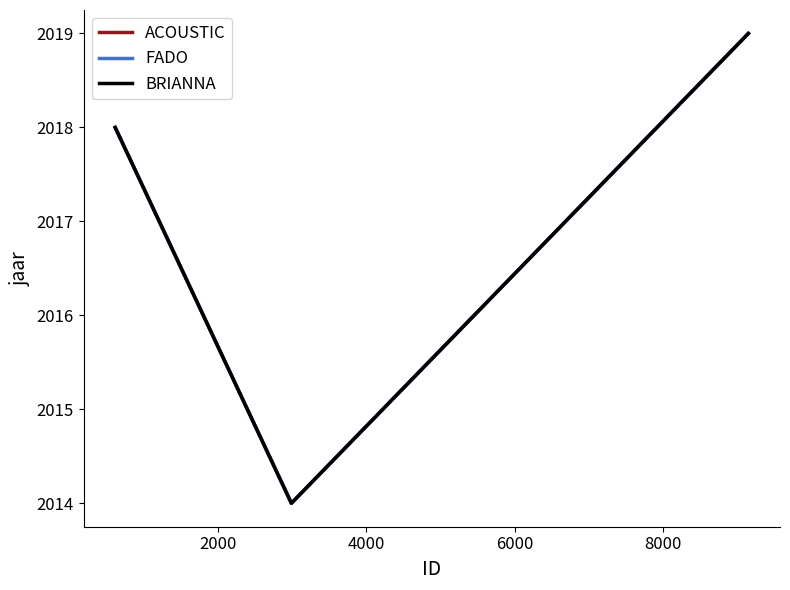

What is the value of the ACOUSTIC point at the 3rd from the left?

2019